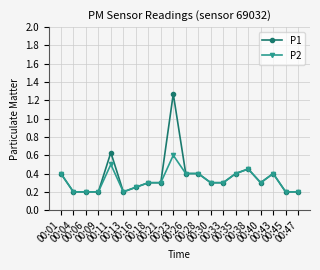

Count the P1 values in the range 0 to 1.

19